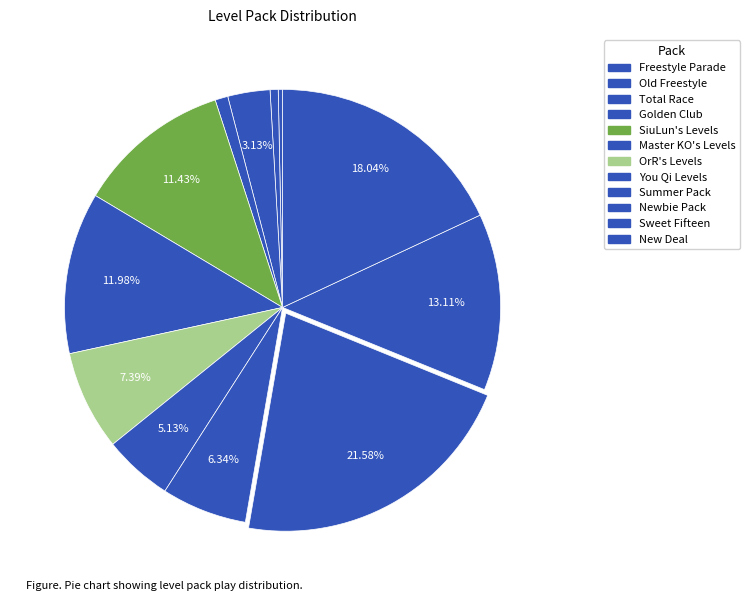

Which slice is the smallest?

Freestyle Parade